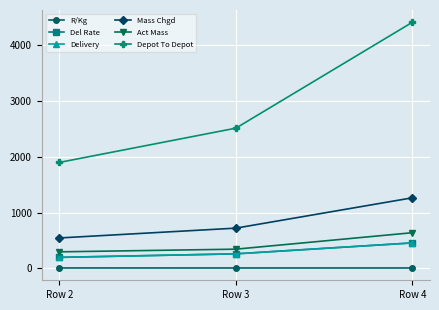

Is this an area chart (filled region under the line)?

No